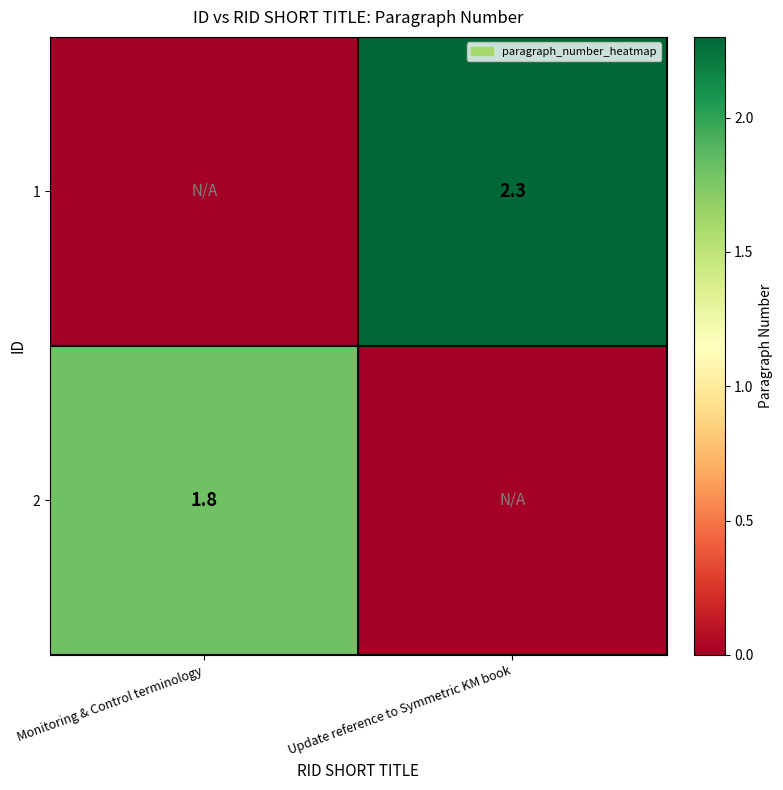

Is it true that 1 equals 2.3 at Update reference to Symmetric KM book?

True